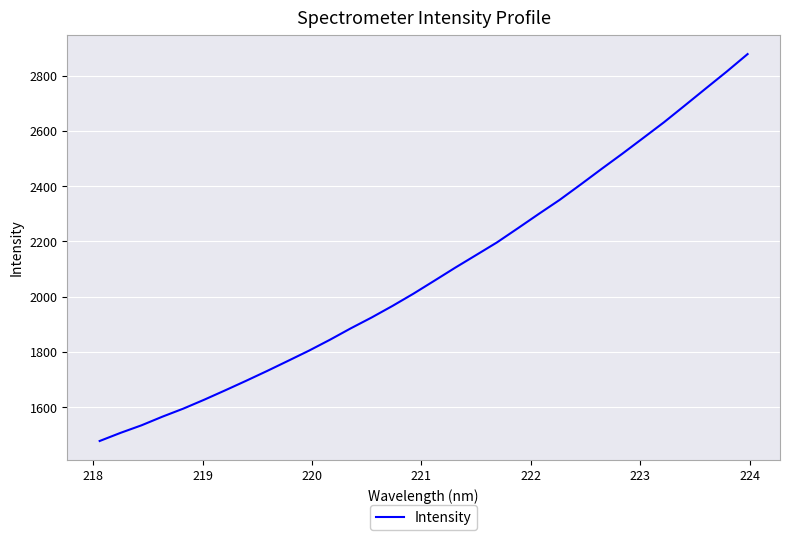

What is the smallest value displayed?

1477.4